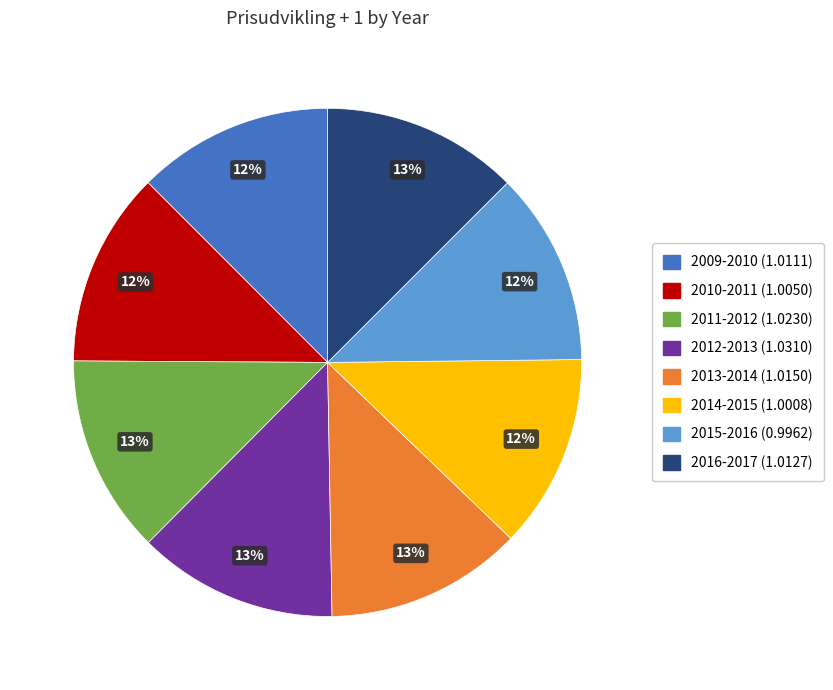

To the nearest percent, what portion does 2013-2014 represent?

13%